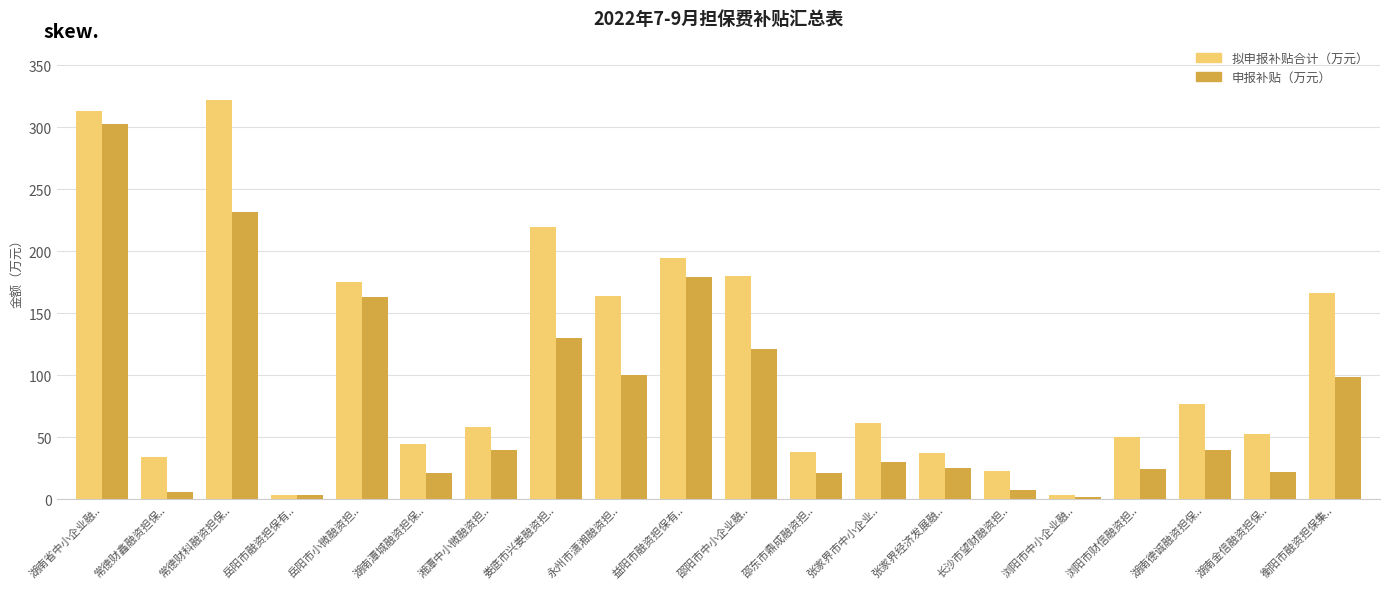

Which series has the largest total across all categories?

拟申报补贴合计（万元）